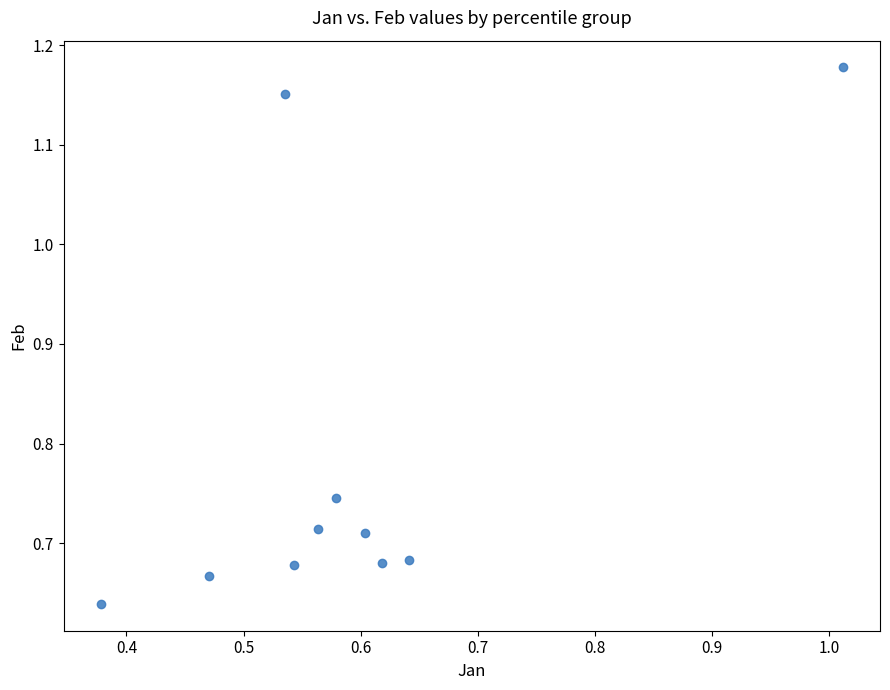

What is the average Y value?

0.8